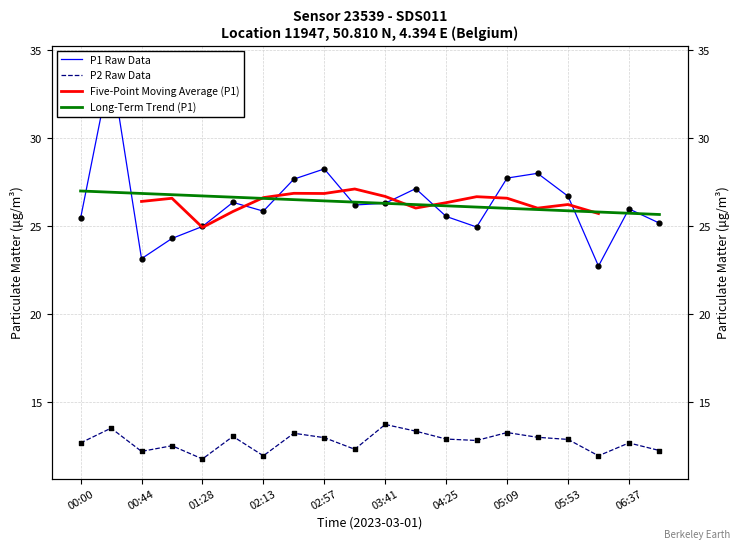

Which series has the widest spread of Y values?

P1 Raw Data